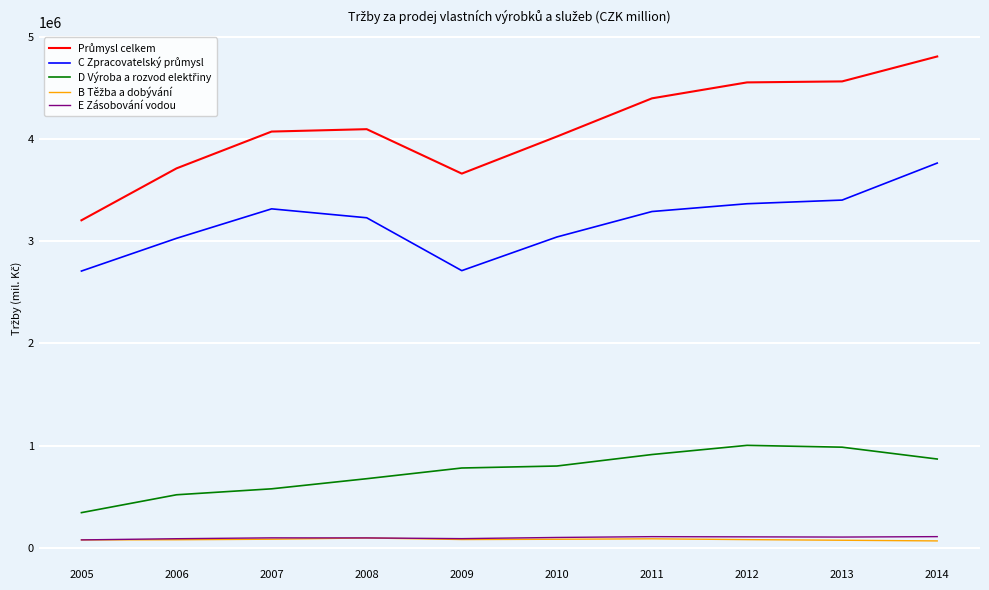

What is the greatest value displayed?

4809755